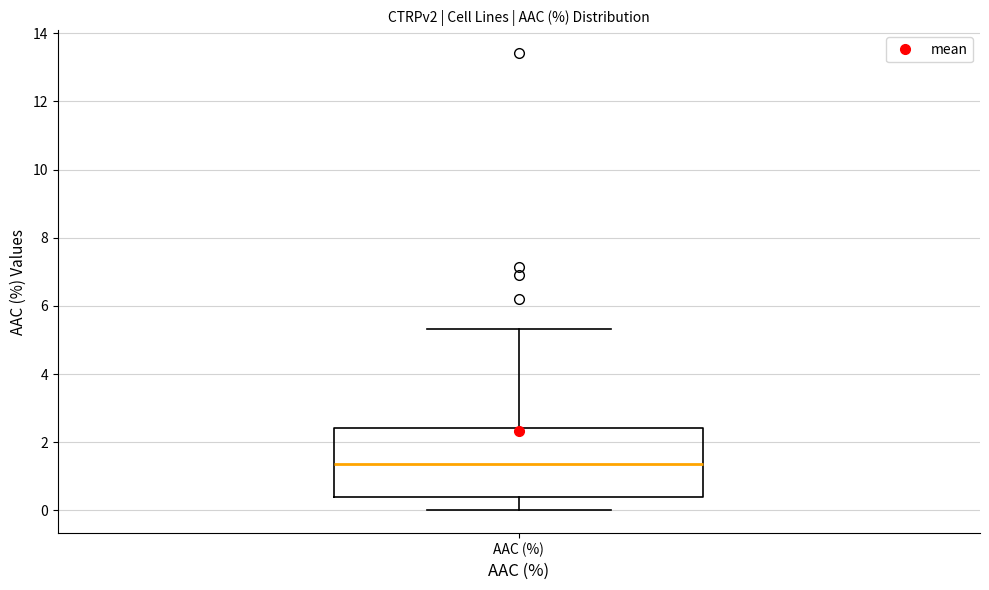

Read this box plot against the y-axis: the position of the median line, the range covered by the box, and the ends of both whiskers. The values are not printed on the chart, so give them approximately, as read against the axis.

median 1.4, box 0.4 to 2.4, whiskers 0.0 to 5.4